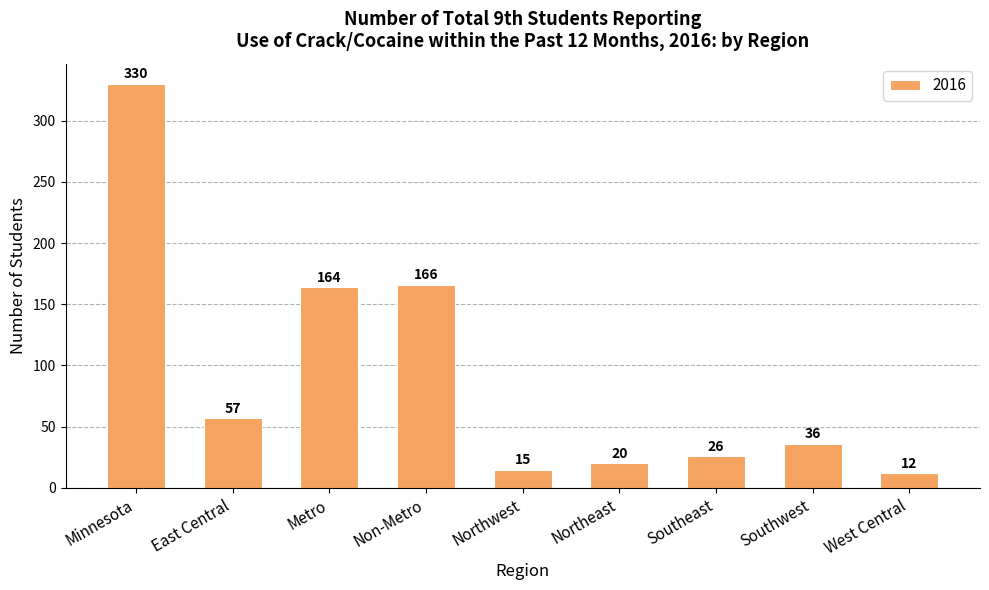

Rank the categories by value from highest to lowest.

Minnesota, Non-Metro, Metro, East Central, Southwest, Southeast, Northeast, Northwest, West Central